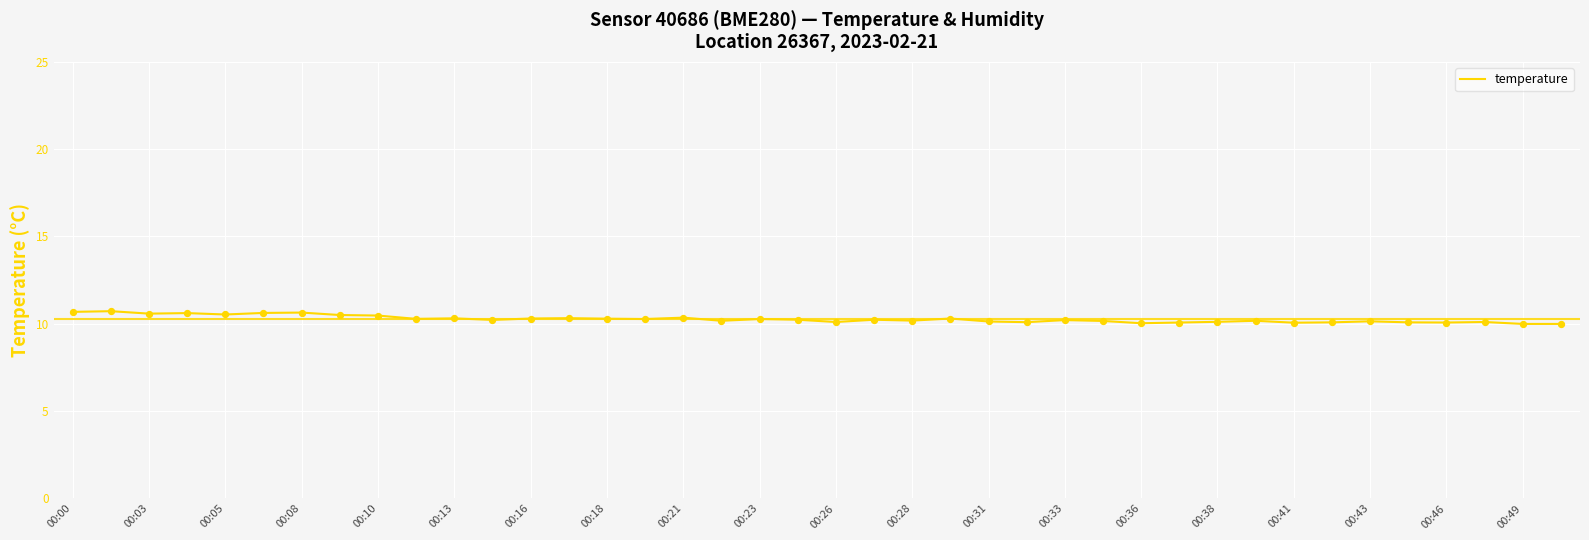

What is the difference between the maximum and minimum values?

0.7